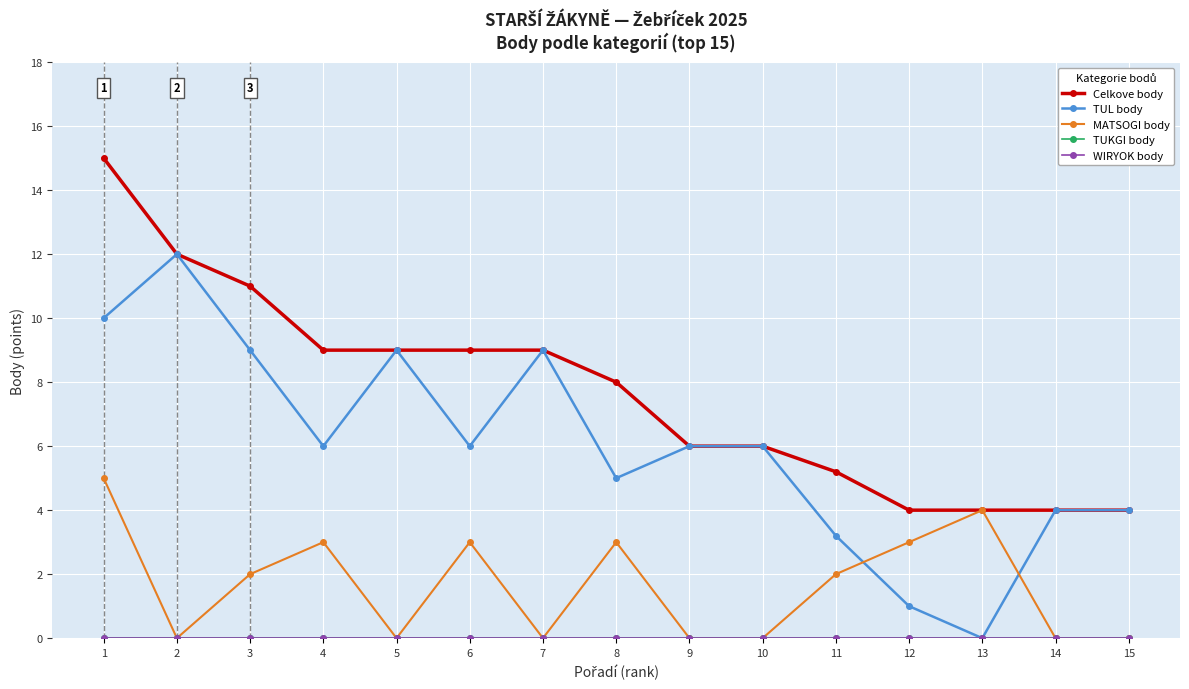

List the series in order of their peak value, lowest first.

TUKGI body, WIRYOK body, MATSOGI body, TUL body, Celkove body